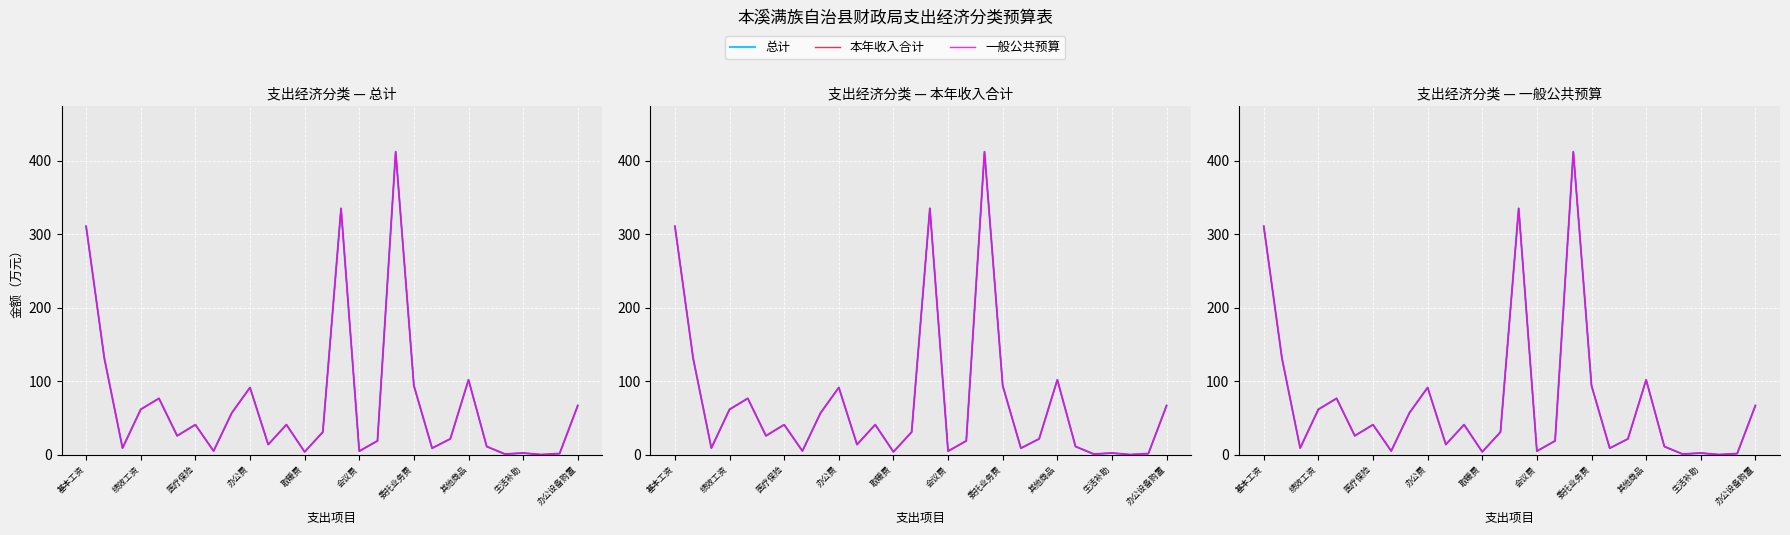

What are all the series names shown in the legend?

总计, 本年收入合计, 一般公共预算